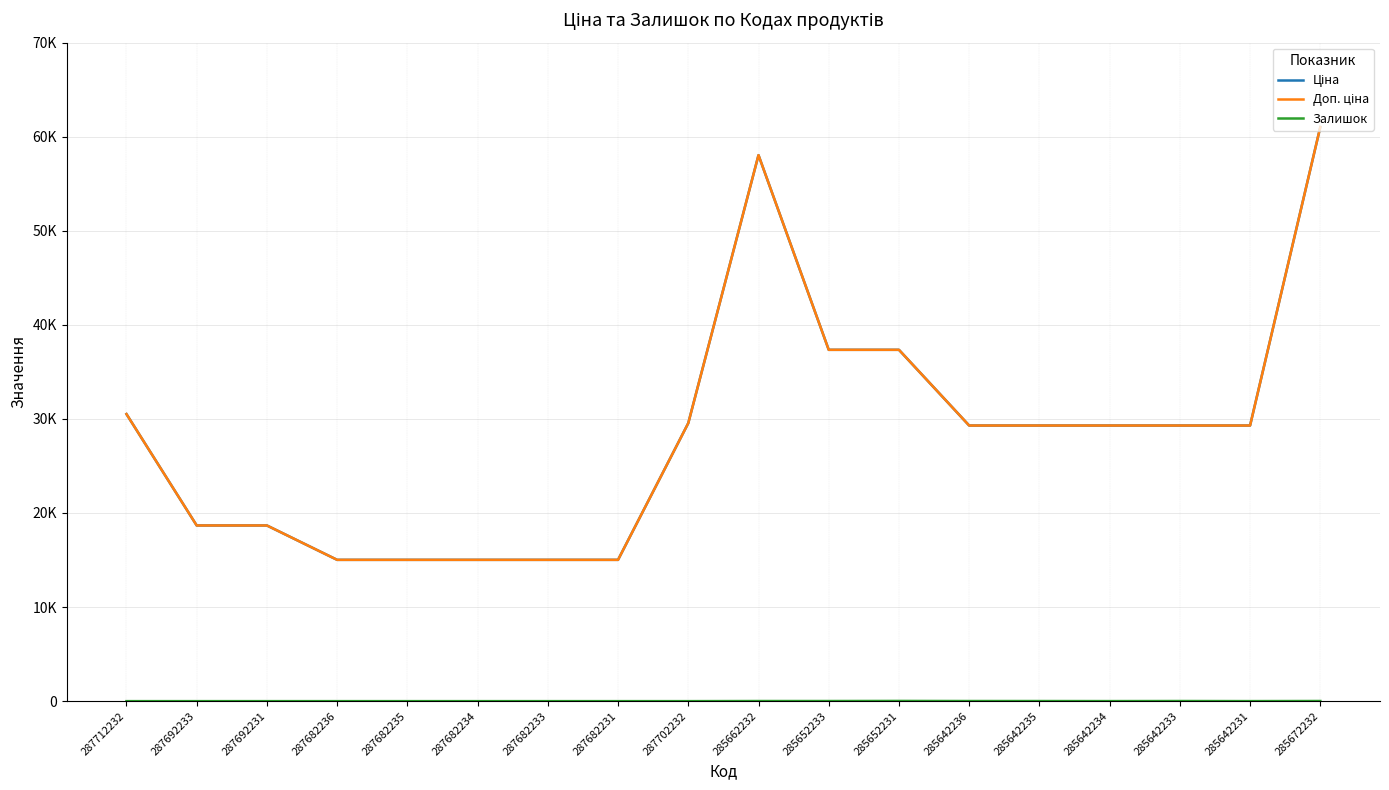

What is the maximum value for Залишок?

22.0